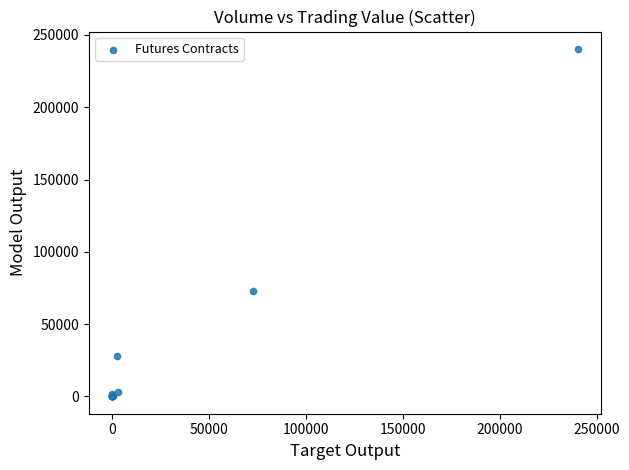

What Y value in the scatter plot is closest to 120169?

72776